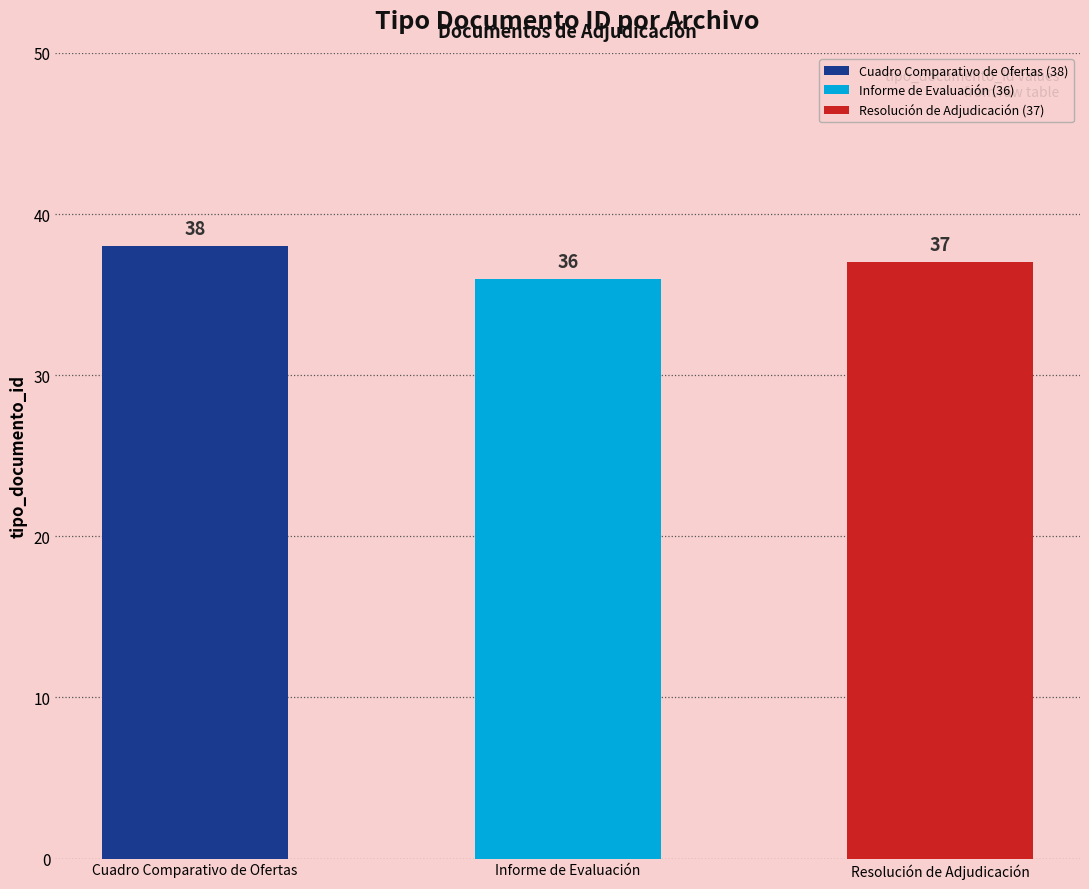

Approximately how many times larger is the value at Resolución de Adjudicación compared to Cuadro Comparativo de Ofertas?

1.0